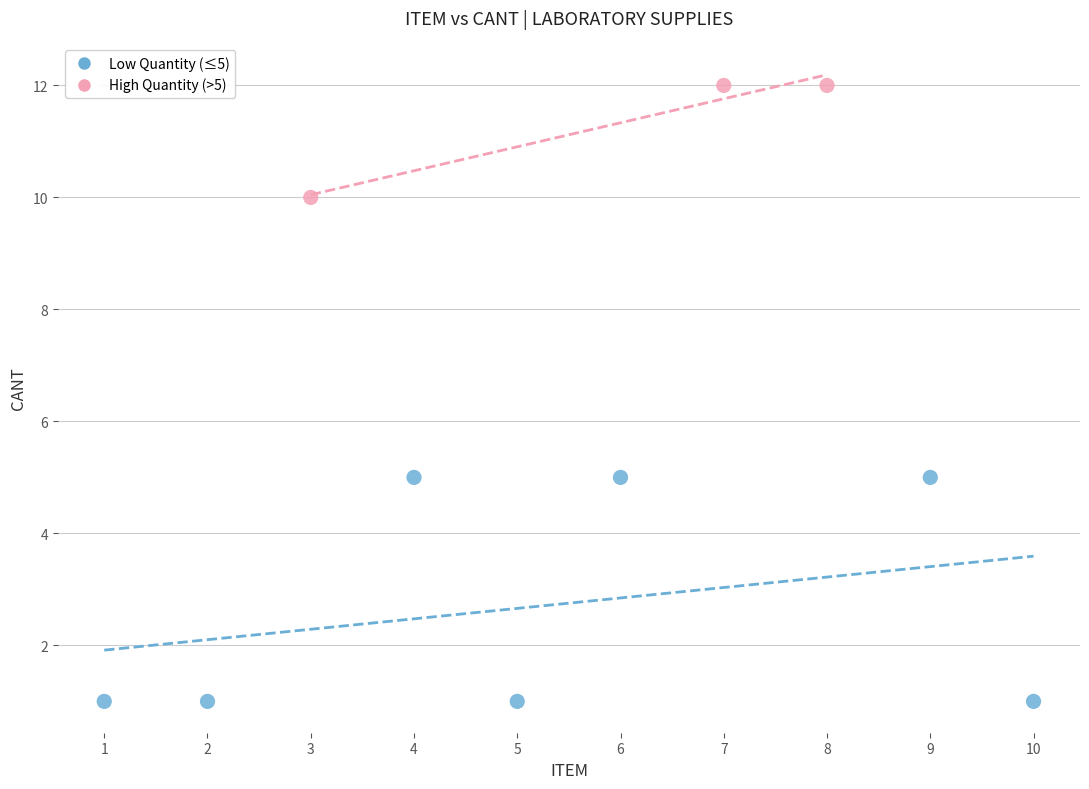

Which series contains the highest Y value?

High Quantity (>5)